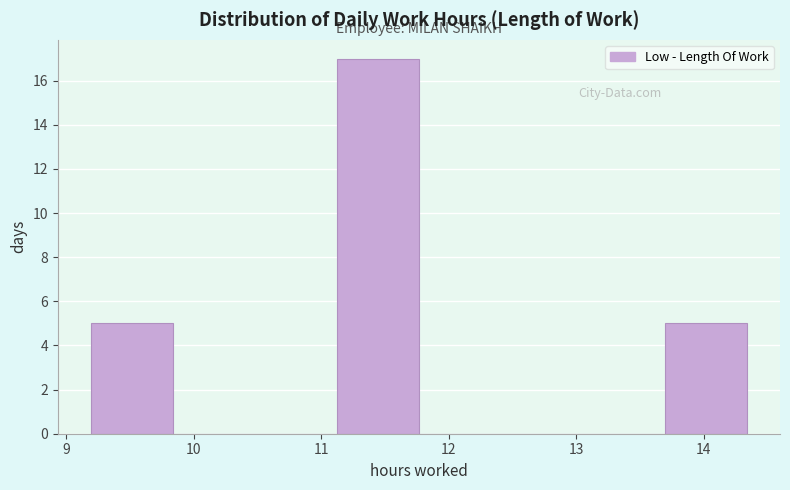

Which range on the x-axis has the tallest bar?

11.1 to 11.8